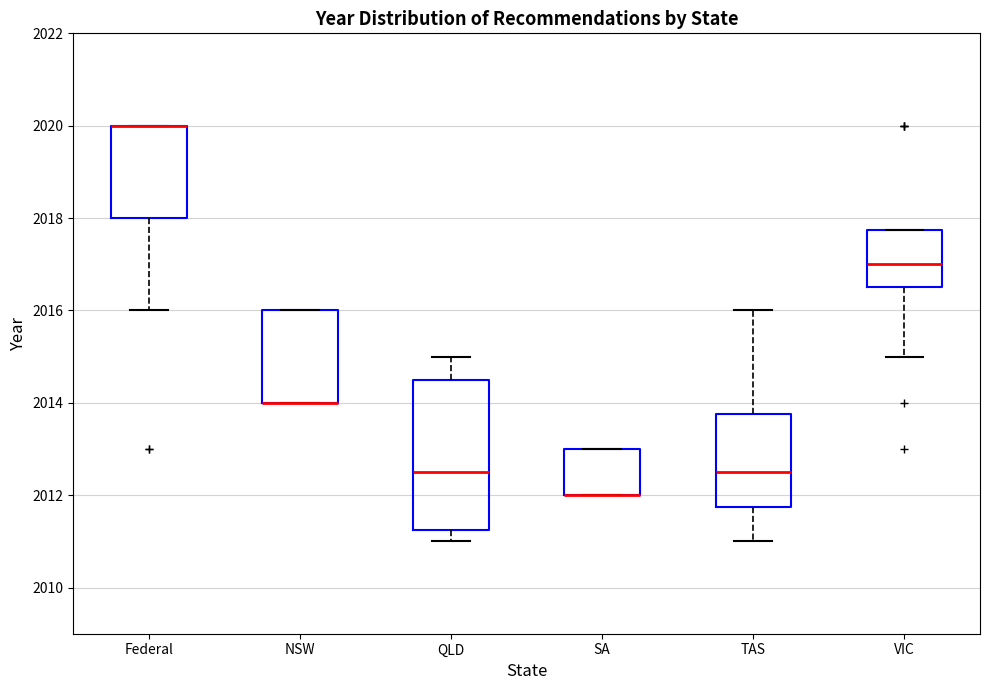

Where is the lower edge of the box for VIC on the y-axis? The values are not printed on the chart, so give them approximately, as read against the axis.

2016.6